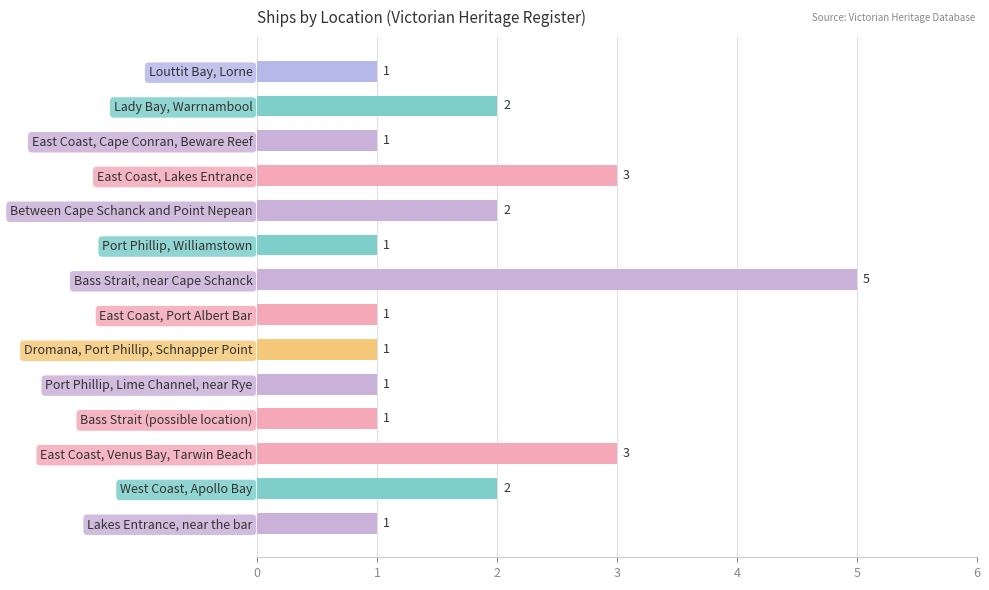

Is it true that the value at East Coast, Venus Bay, Tarwin Beach is 2?

False